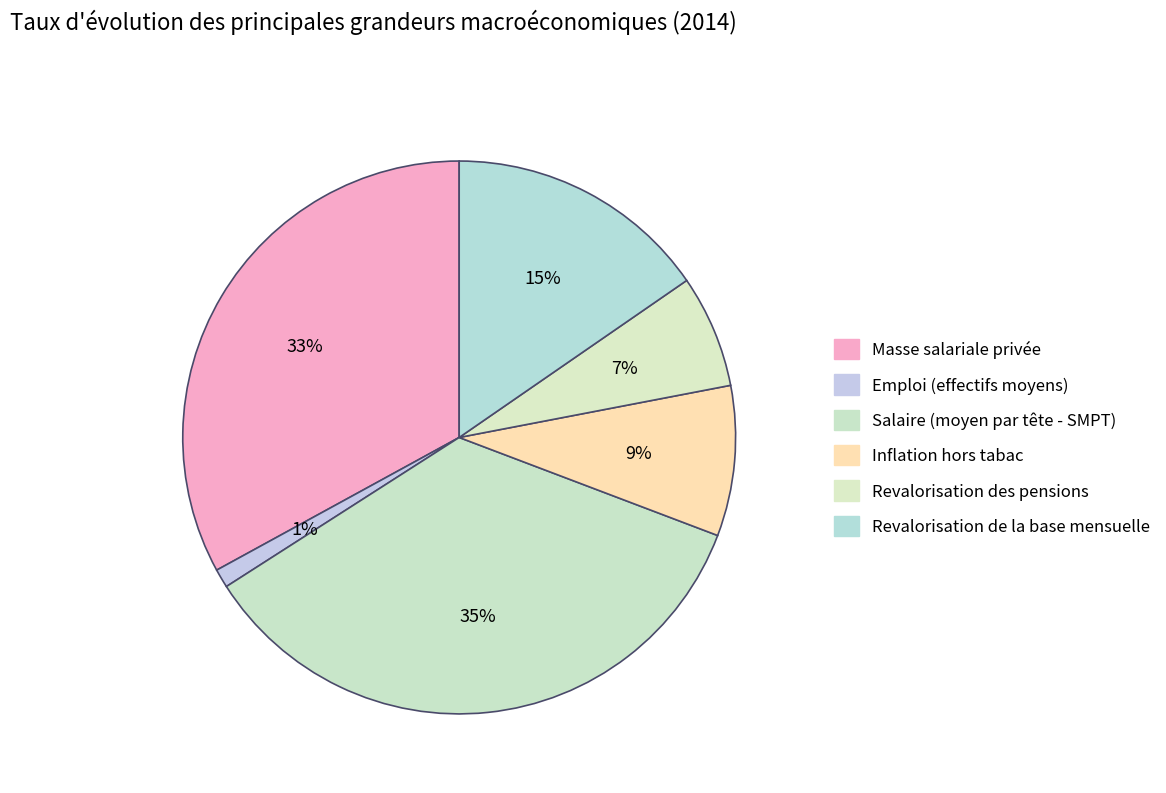

How many segments does this pie chart have?

6